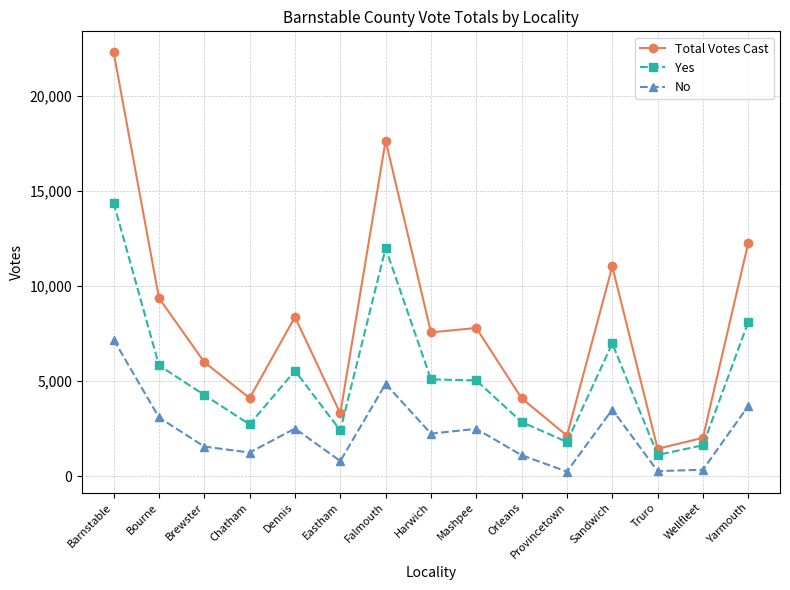

At which category is the sum across all series the highest?

Barnstable